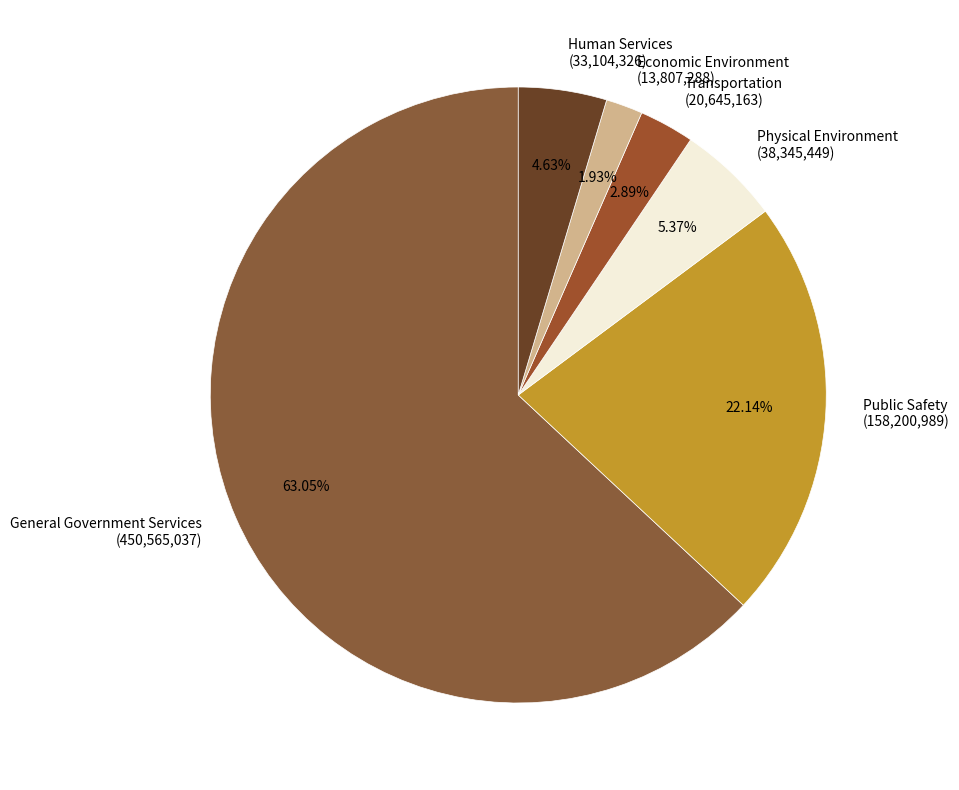

Which category has the biggest portion of the pie?

General Government Services